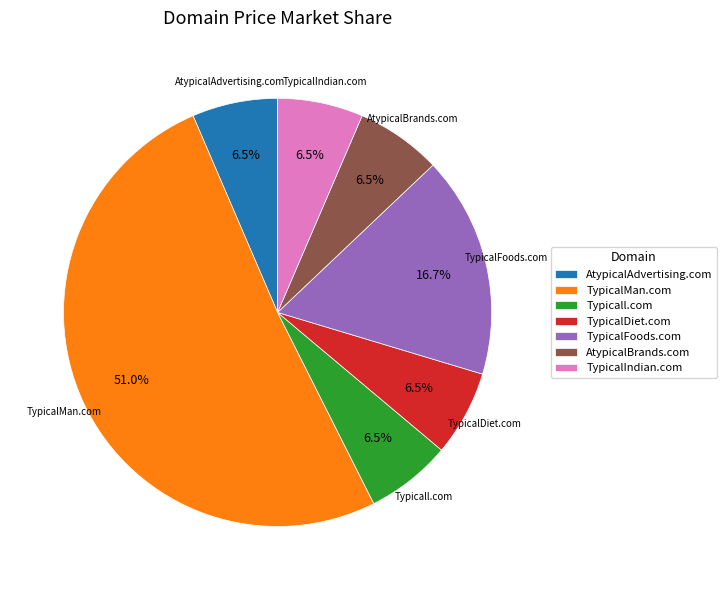

Approximately how many times larger is the value at TypicalIndian.com compared to Typicall.com?

1.0